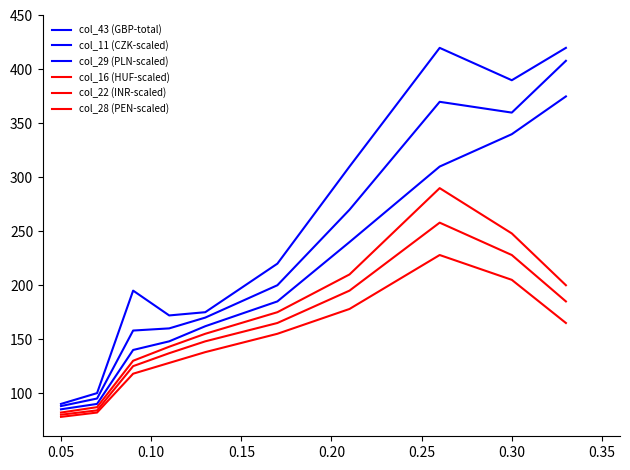

True or false: col_28 (PEN-scaled) and col_29 (PLN-scaled) intersect in this chart.

False